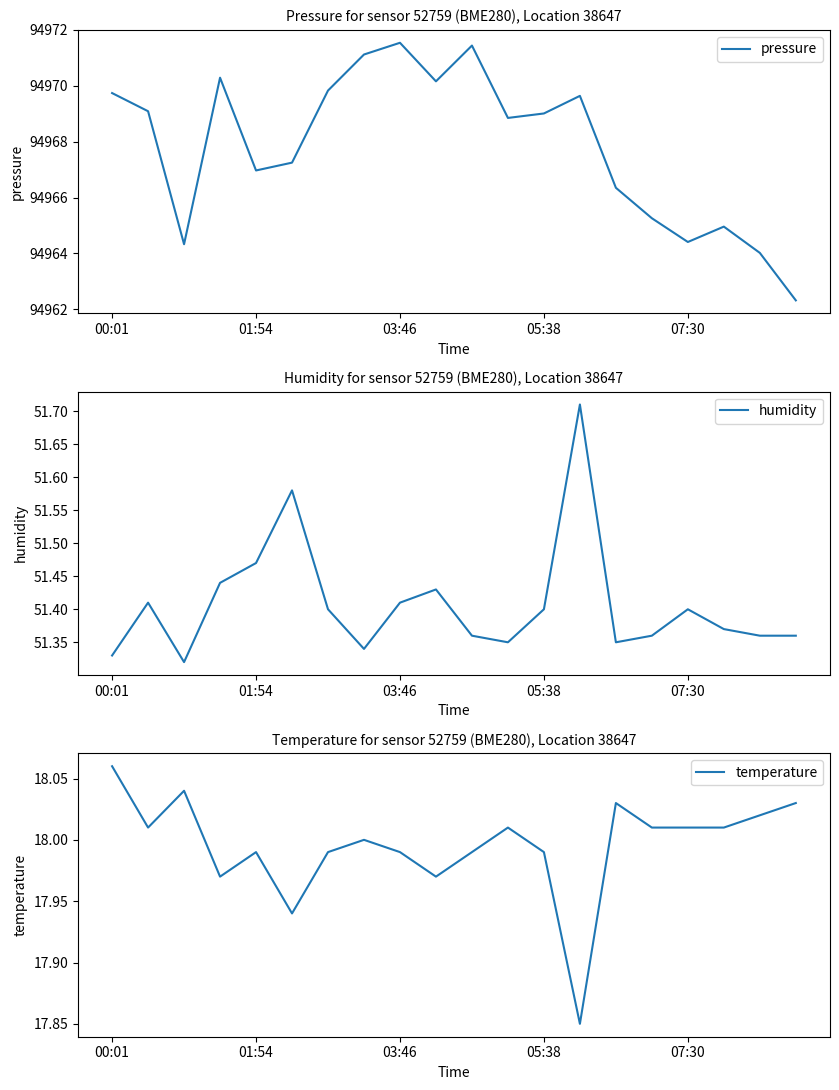

The temperature series shows 18.0 at 17. True or false?

True